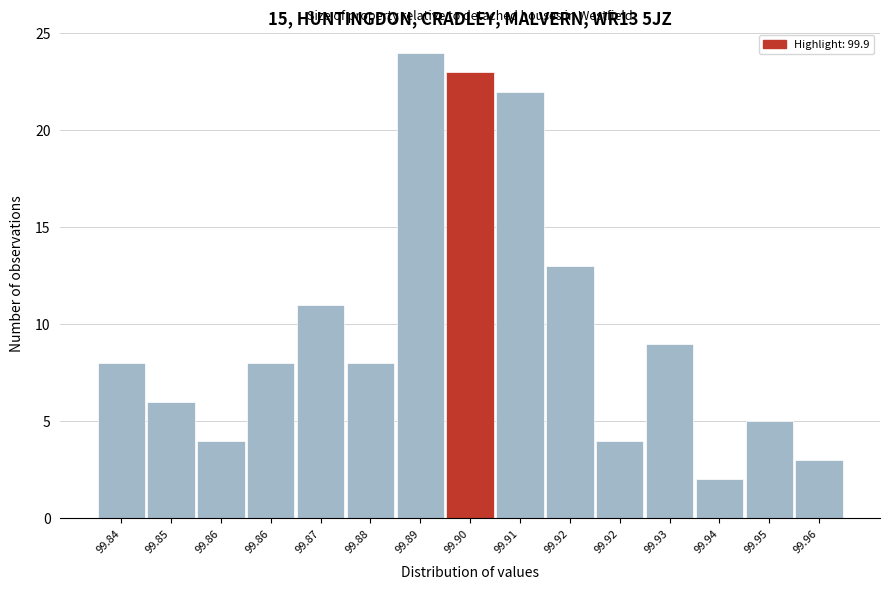

Count the number of categories in the chart.

15